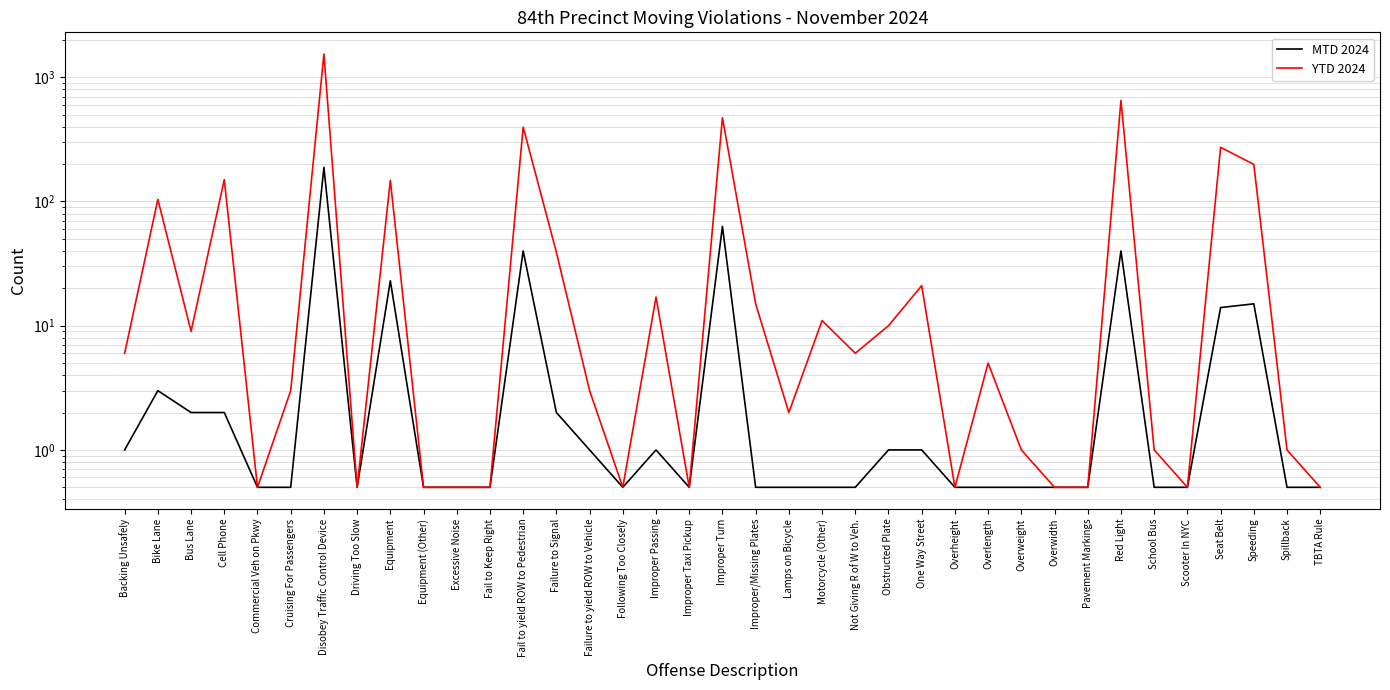

Which series has the largest total across all categories?

YTD 2024